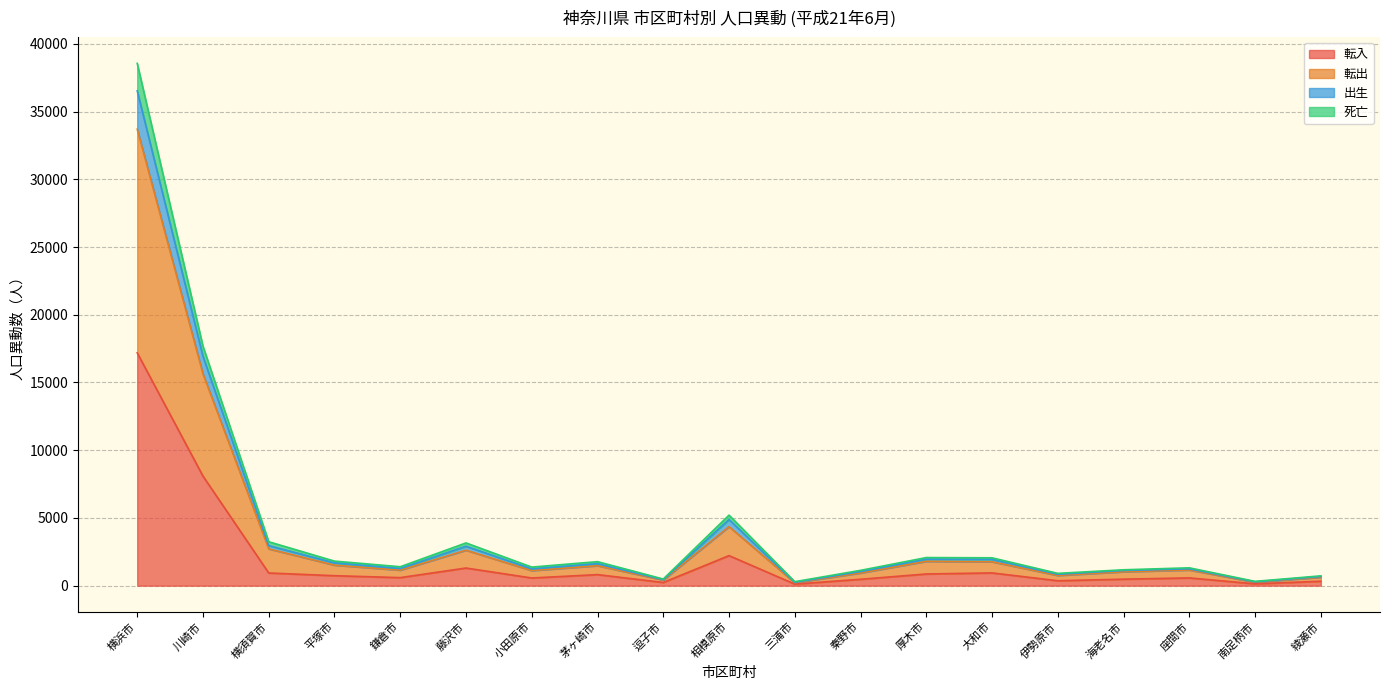

What is the maximum value shown in the chart?

38562